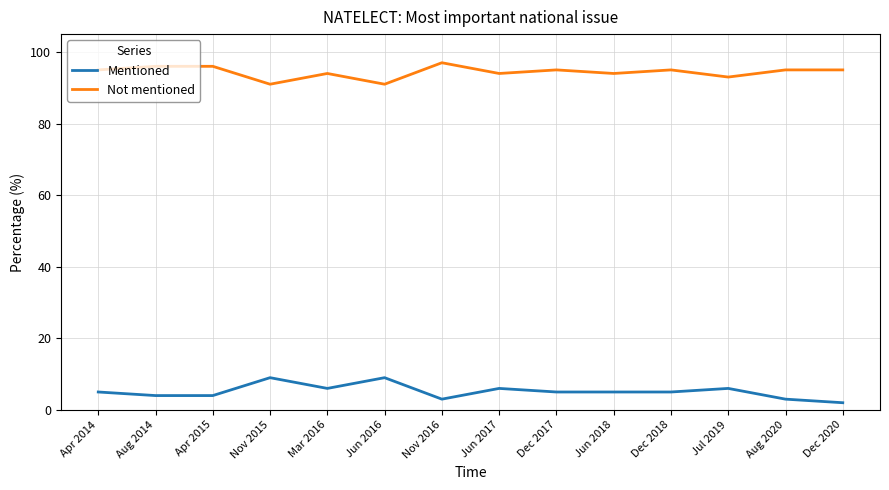

What is the difference between the highest and lowest values at Jun 2016?

82